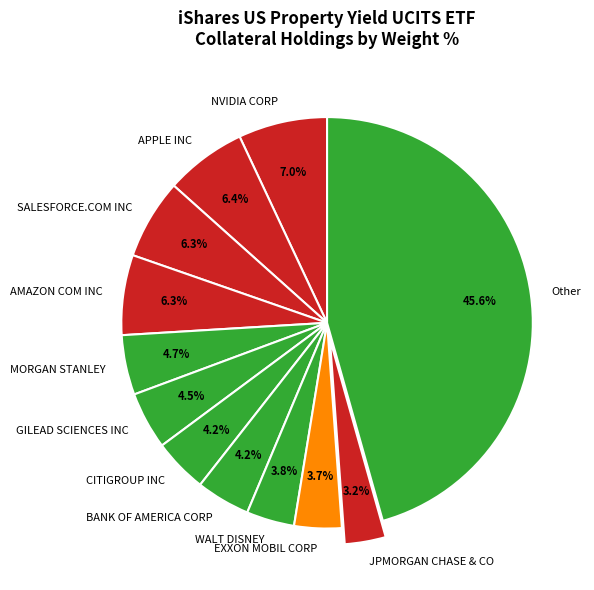

To the nearest percent, what is the combined percentage of WALT DISNEY and JPMORGAN CHASE & CO?

7%